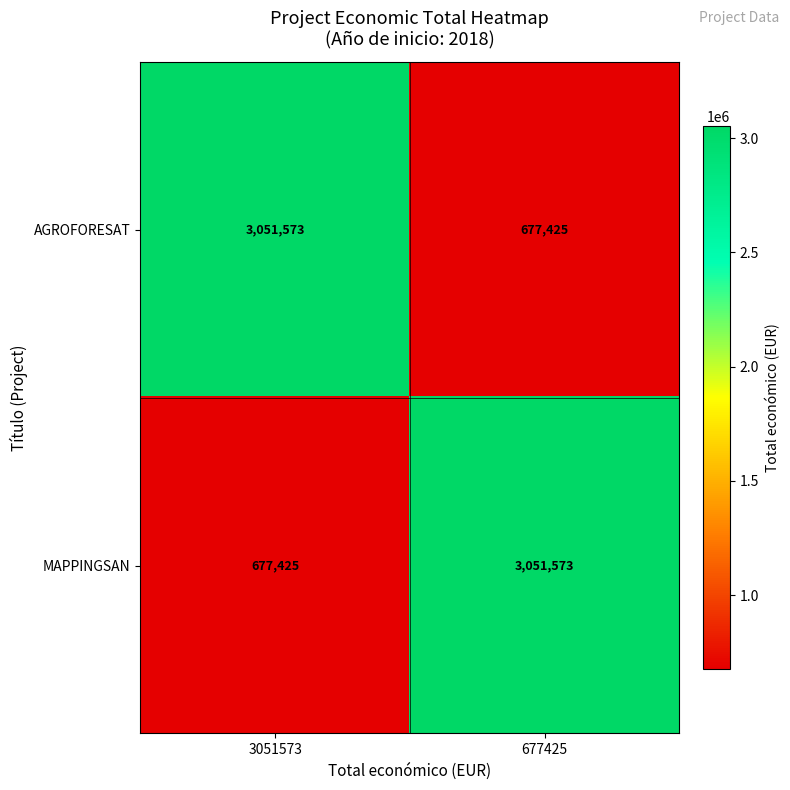

The AGROFORESAT series shows 677425 at 677425. True or false?

True